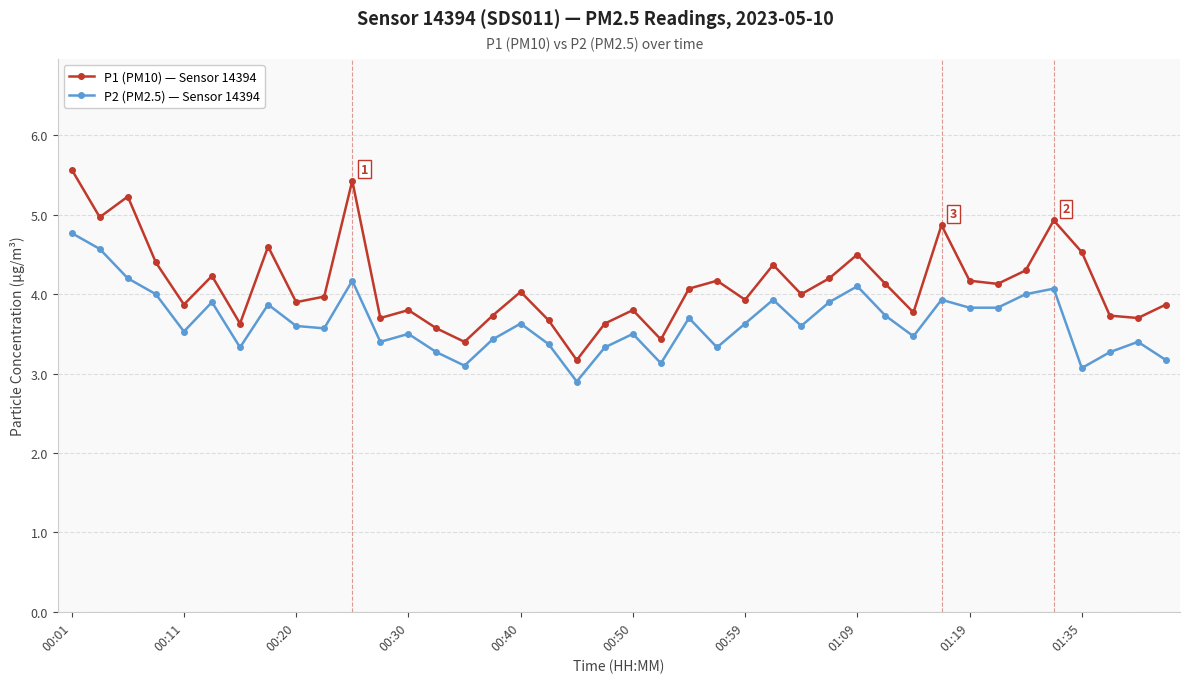

Which series has the widest spread of values?

P1 (PM10) — Sensor 14394